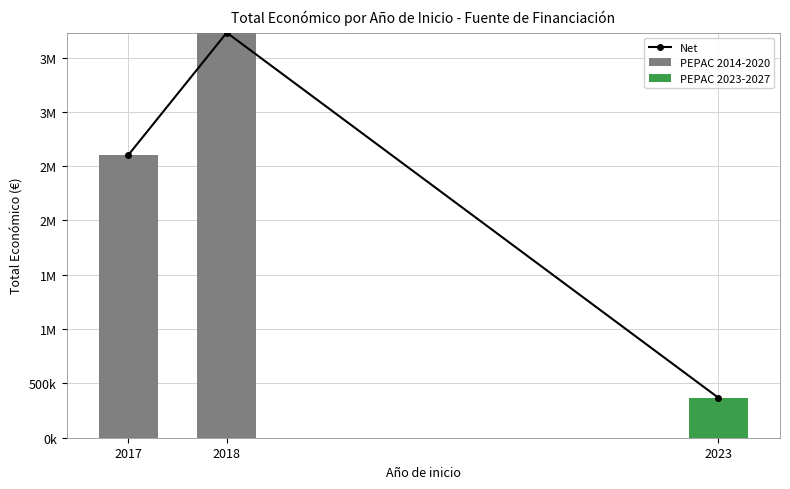

How many groups of bars are there?

3